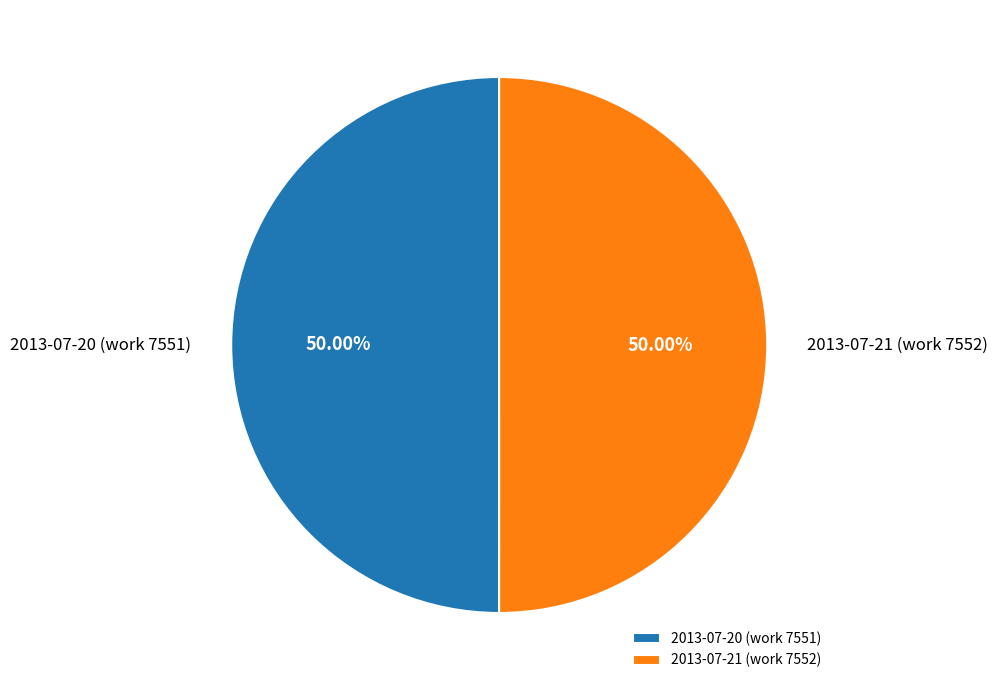

Count the number of slices in the pie.

2